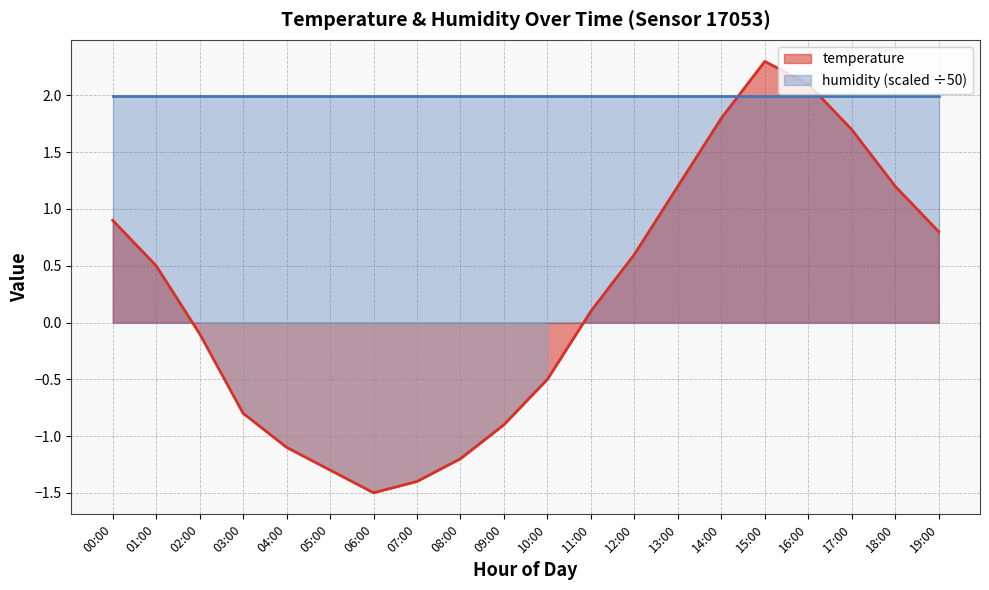

How many data points are less than 0?

9